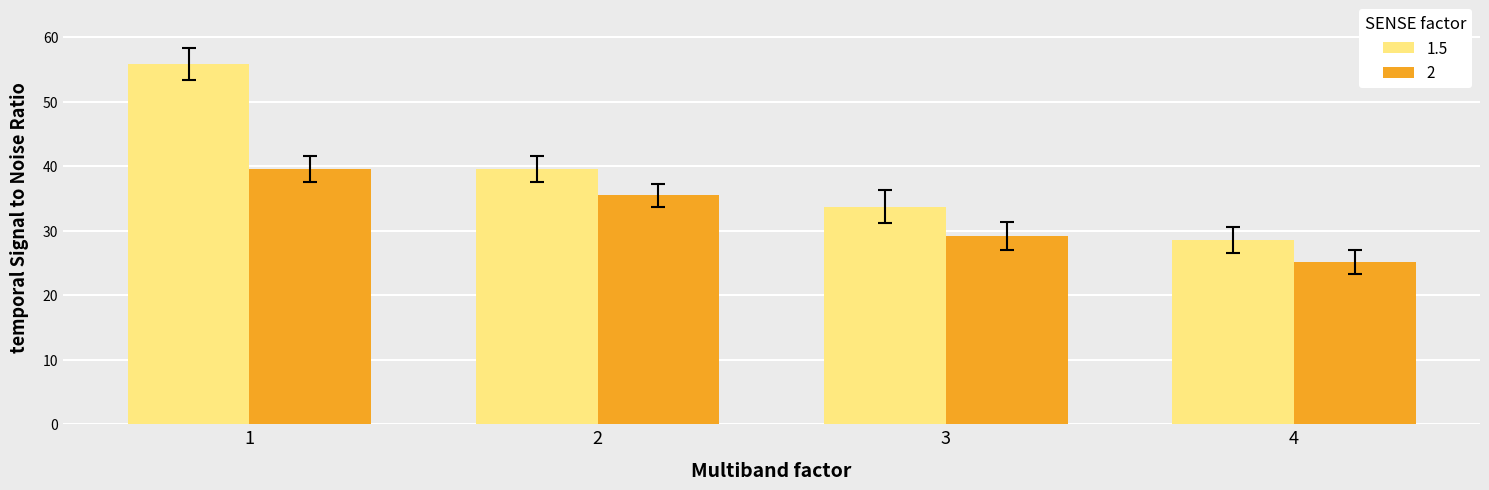

Rank the series by their average value, from lowest to highest.

2, 1.5